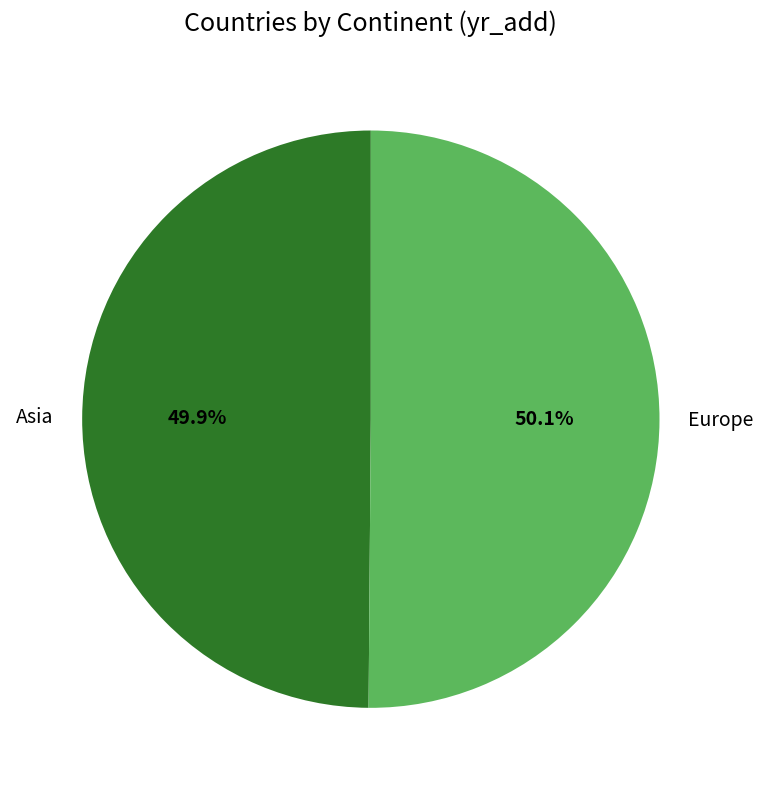

How many slices are in this pie chart?

2